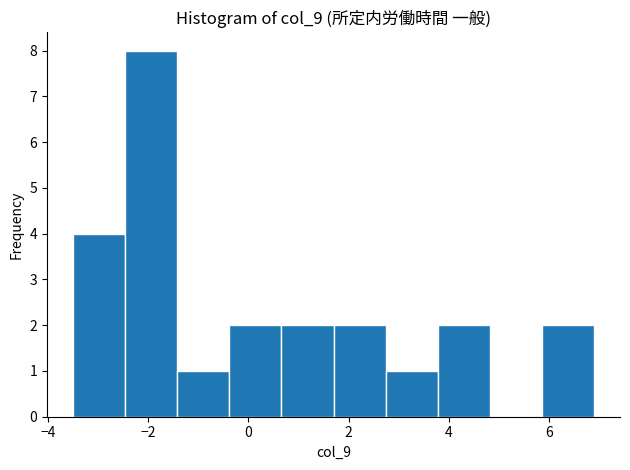

Reading left to right, transcribe this chart: for each bar, give the range it covers on the x-axis and its height. Neither the bar edges nor the heights are printed on the chart, so give them approximately, as read against the axes.

-3.50 to -2.46: 4
-2.46 to -1.42: 8
-1.42 to -0.38: 1
-0.38 to 0.66: 2
0.66 to 1.70: 2
1.70 to 2.74: 2
2.74 to 3.78: 1
3.78 to 4.82: 2
4.82 to 5.86: 0
5.86 to 6.90: 2